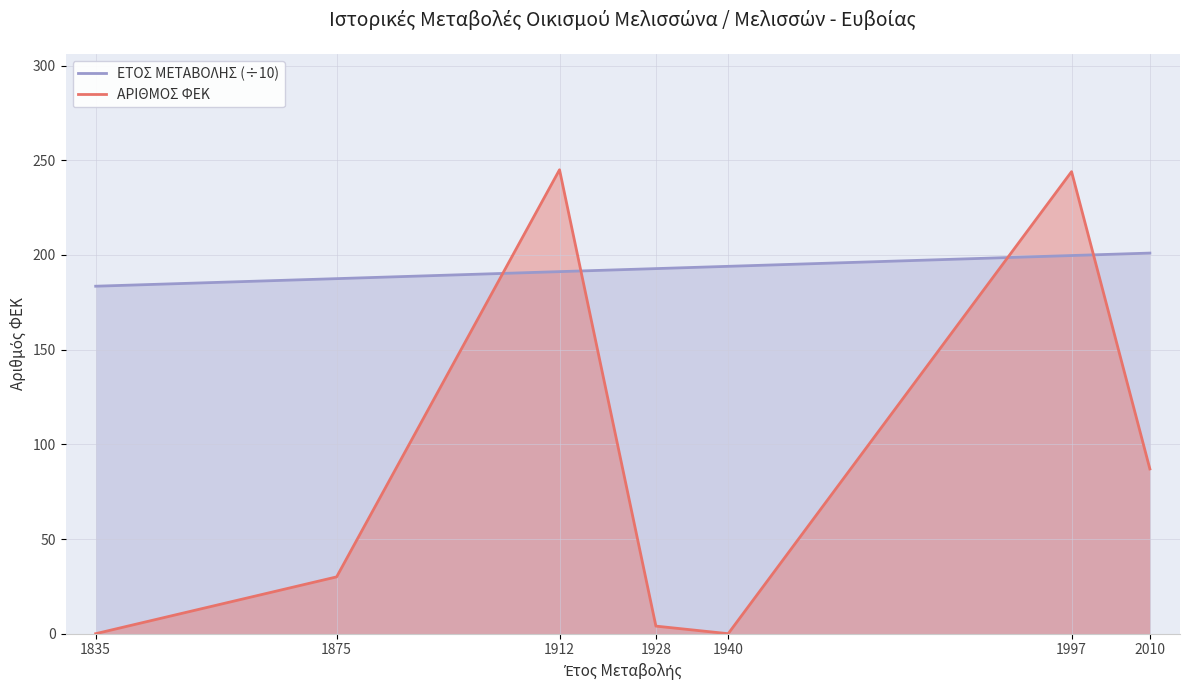

Read the ΑΡΙΘΜΟΣ ΦΕΚ value at 2010.

87.0